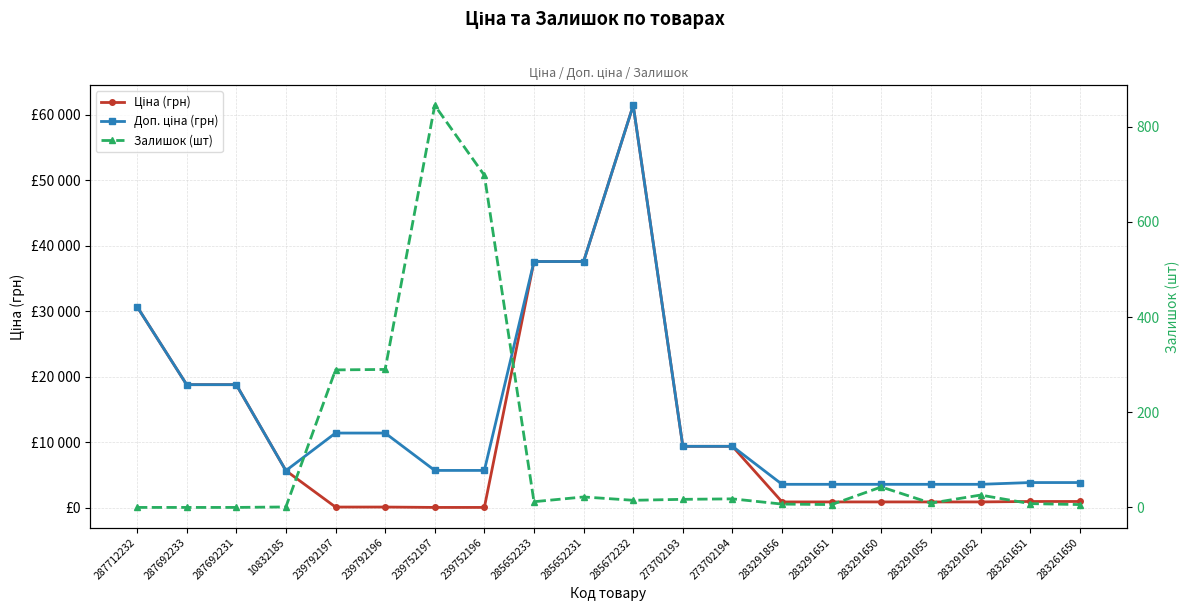

How many values in the Ціна (грн) series are below 963?

9